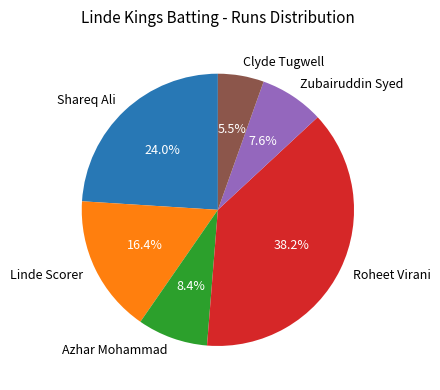

What percentage is the Linde Scorer slice, to the nearest percent?

16%